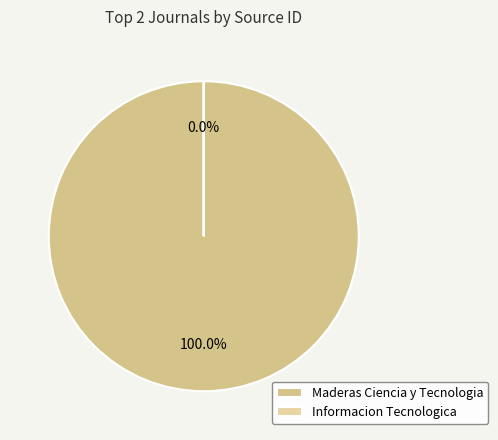

Between Maderas: Ciencia y Tecnologia and Informacion Tecnologica (discontinued), which is larger?

Maderas: Ciencia y Tecnologia